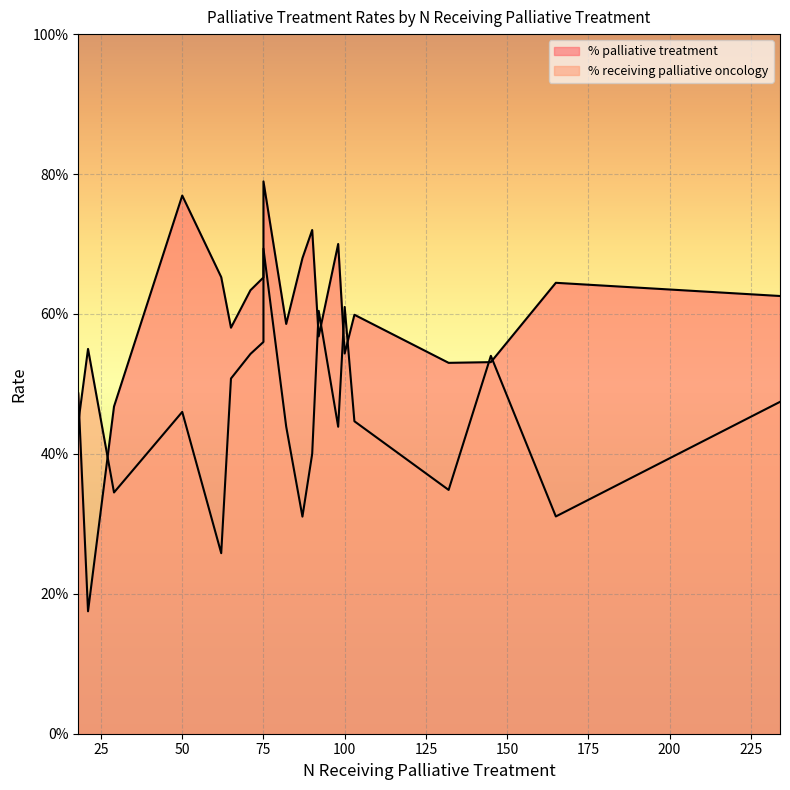

The % palliative treatment series shows 0.5 at 132. True or false?

True